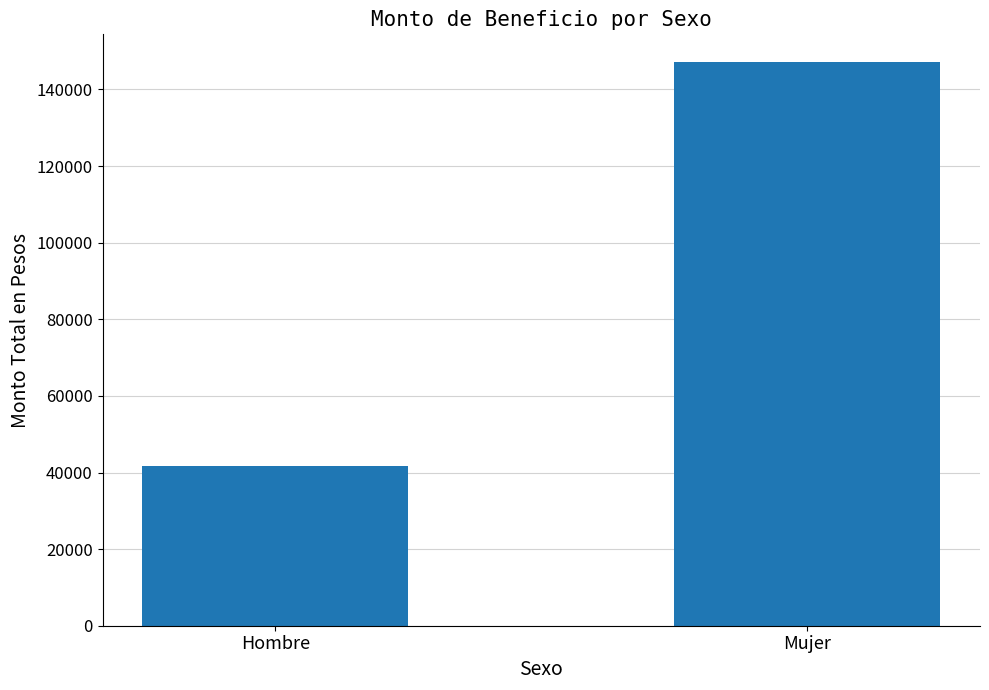

Which label corresponds to the smallest value in the chart?

Hombre